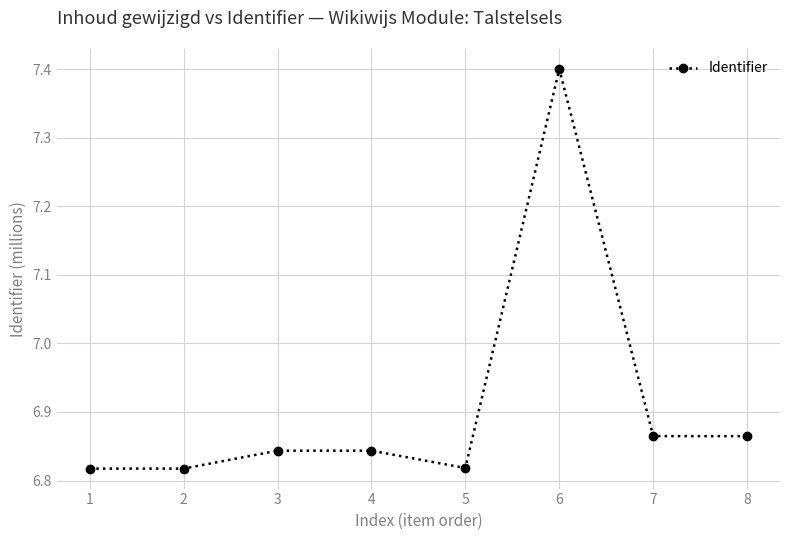

Count the values in the range 6 to 7.

7